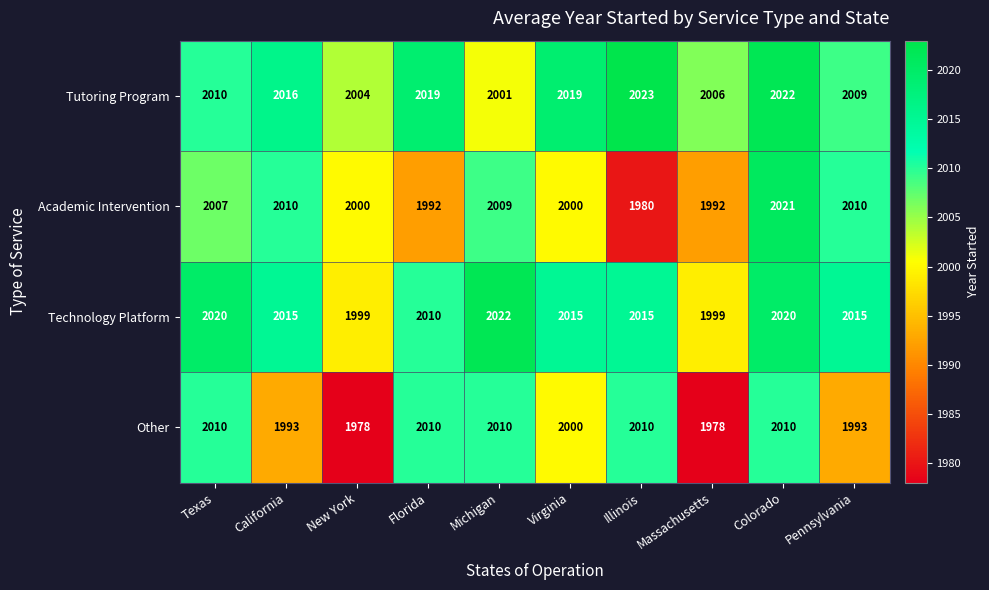

At which category is the sum across all series the highest?

Colorado